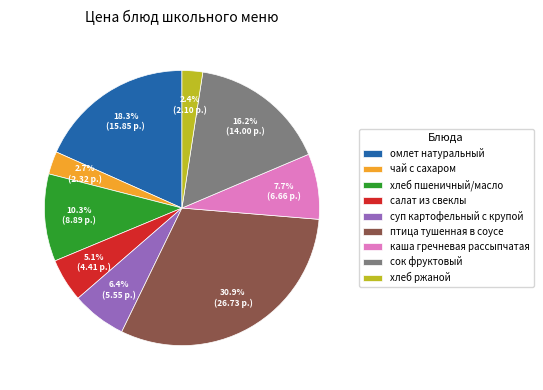

To the nearest percent, what percentage of the pie is сок фруктовый?

16%